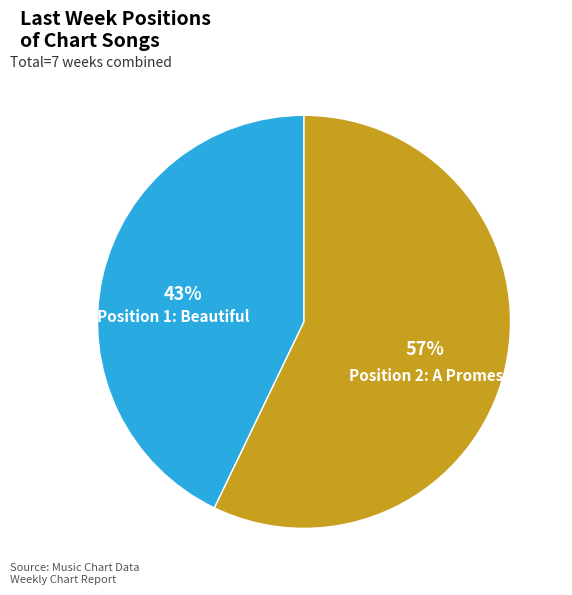

How many segments does this pie chart have?

2